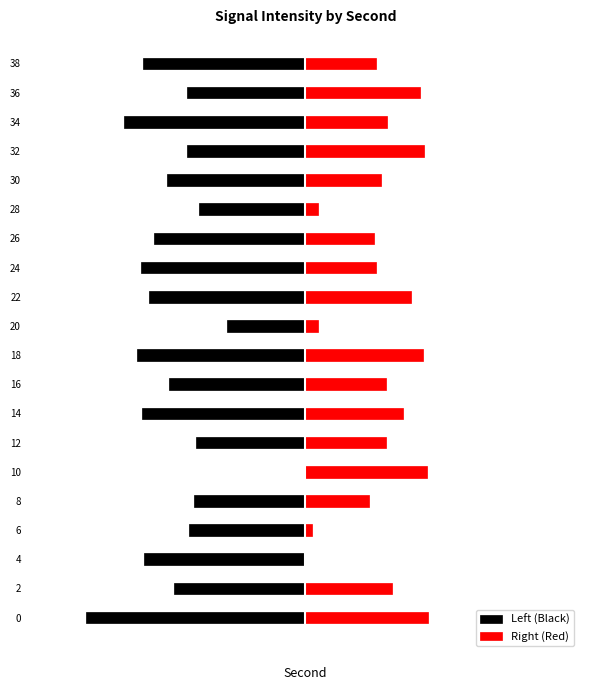

Rank the series by their maximum value, from lowest to highest.

Left (Black), Right (Red)